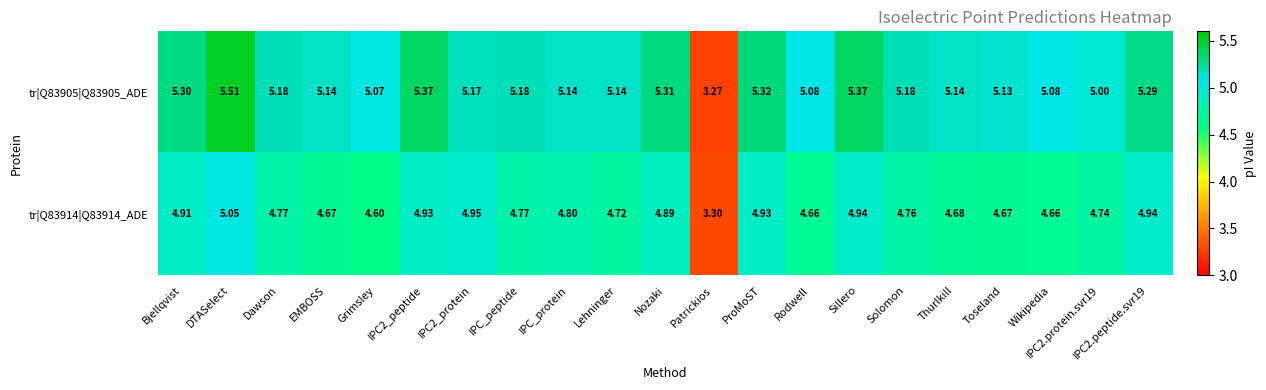

Is the value of tr|Q83914|Q83914_ADE at EMBOSS greater than the value of tr|Q83905|Q83905_ADE at IPC2.peptide.svr19?

No